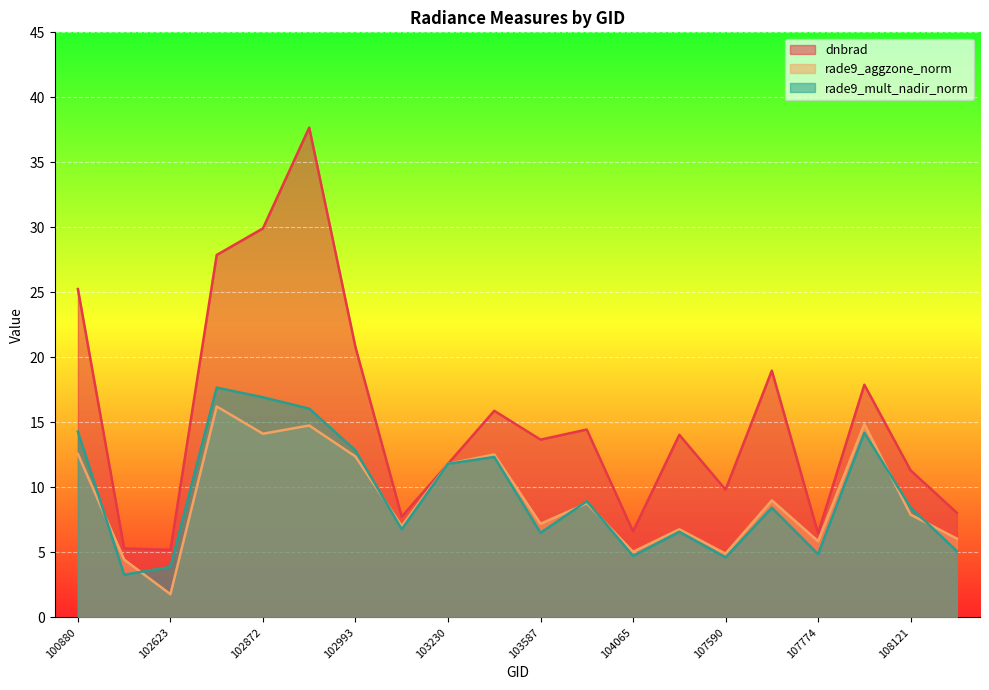

What is the smallest value displayed?

1.8